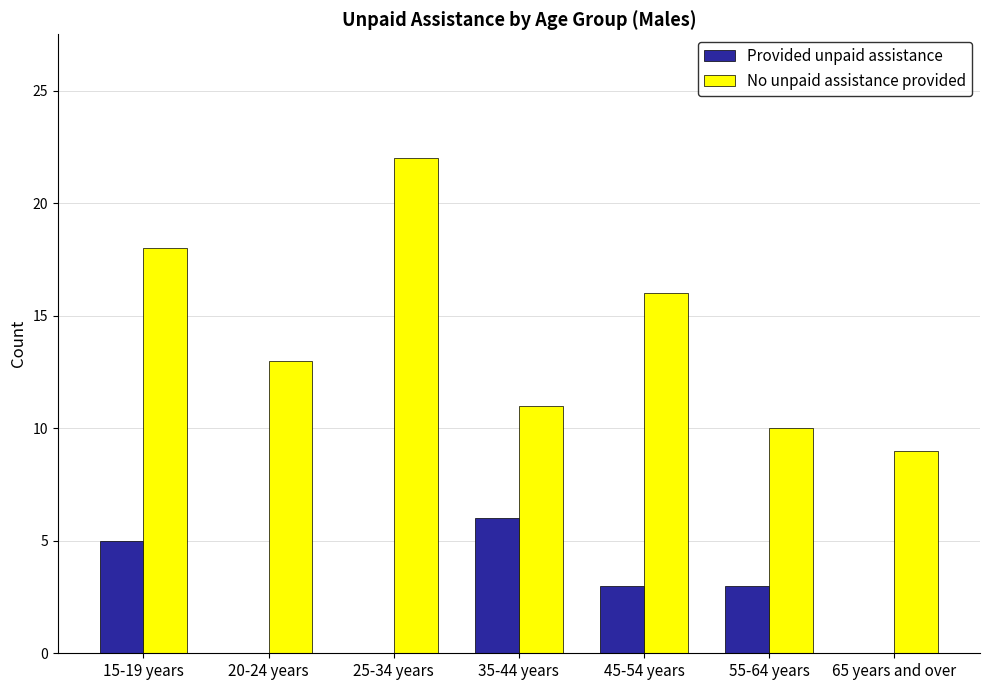

Reading left to right, list all the values displayed in this chart.

Provided unpaid assistance: 15-19 years=5	20-24 years=0	25-34 years=0	35-44 years=6	45-54 years=3	55-64 years=3	65 years and over=0
No unpaid assistance provided: 15-19 years=18	20-24 years=13	25-34 years=22	35-44 years=11	45-54 years=16	55-64 years=10	65 years and over=9